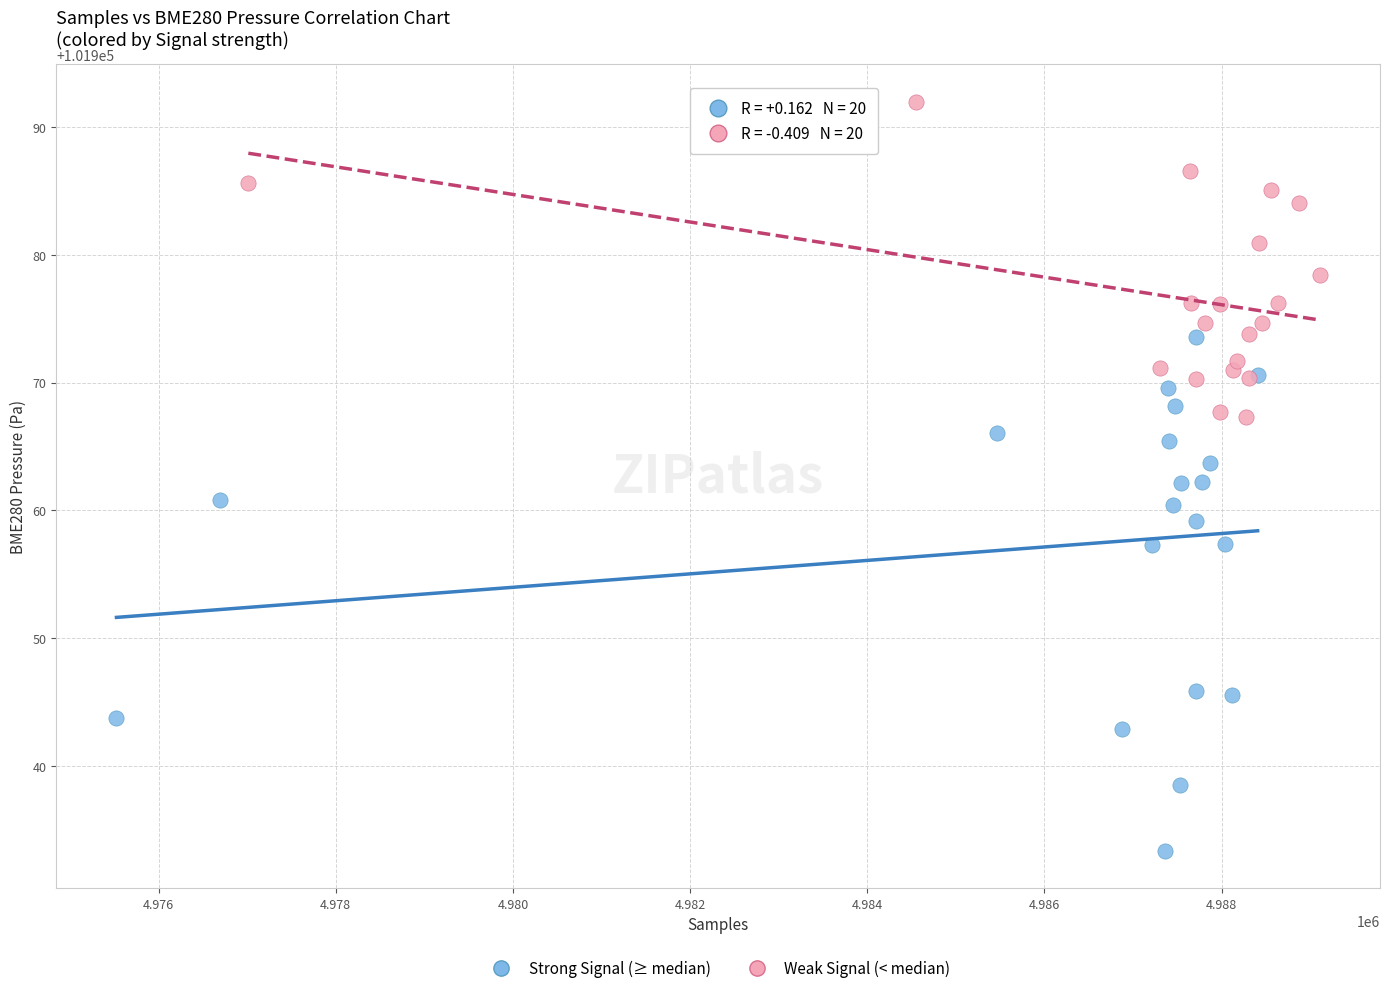

Which series has the largest Y range (max minus min)?

Strong Signal (≥ median)